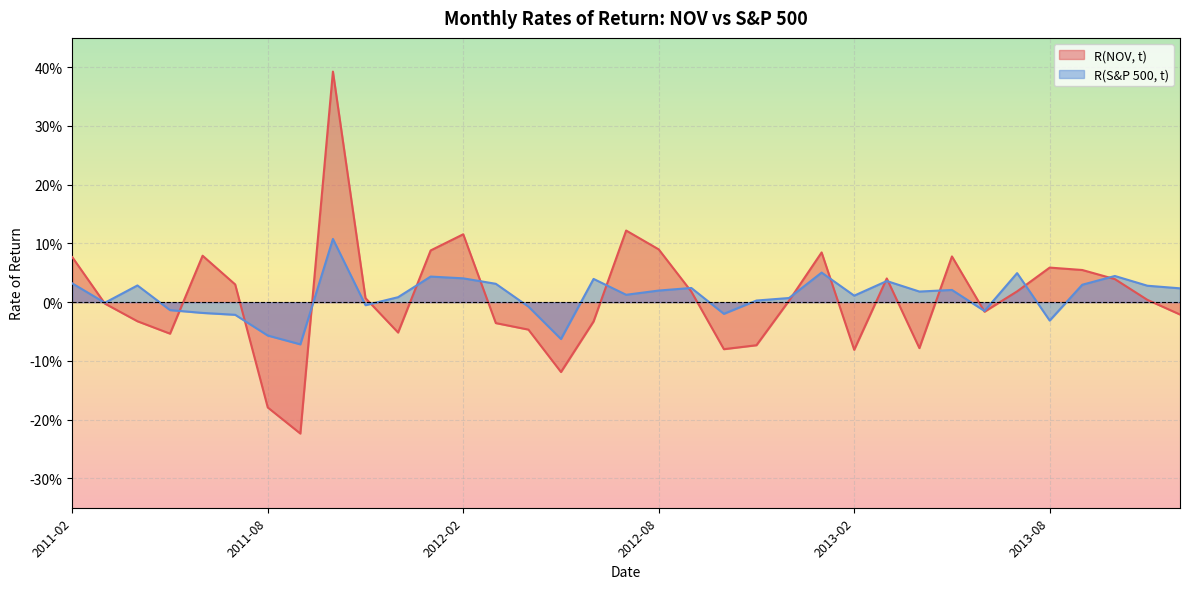

What is the maximum value shown in the chart?

0.4